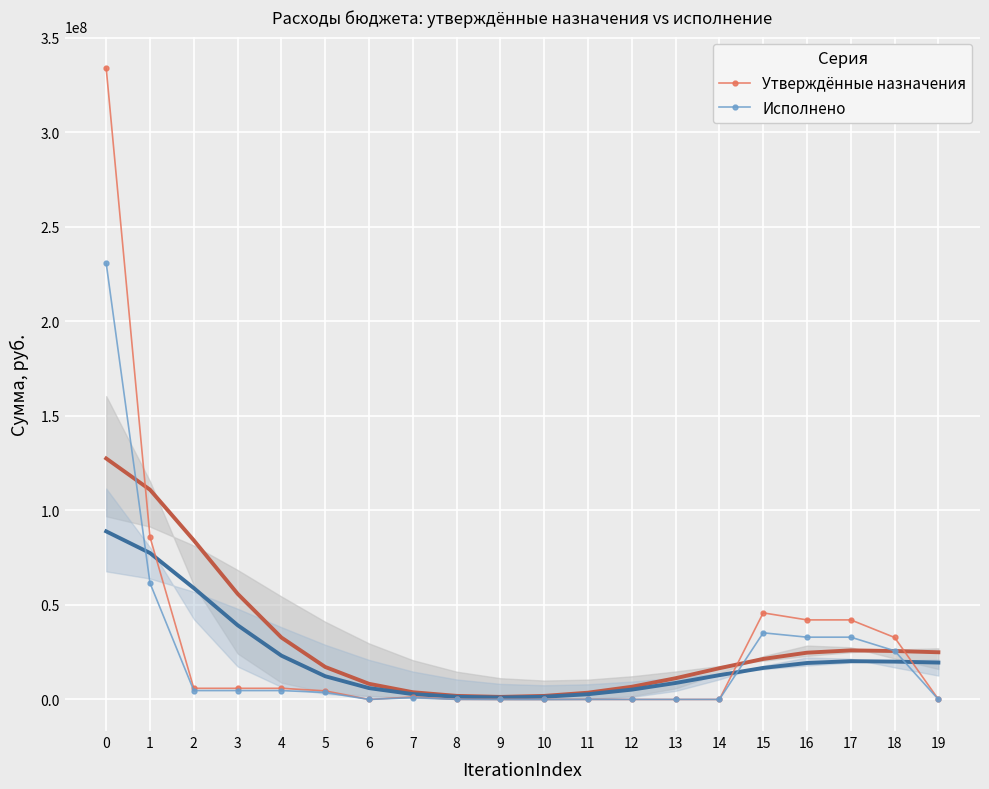

How many lines are shown in the chart?

2